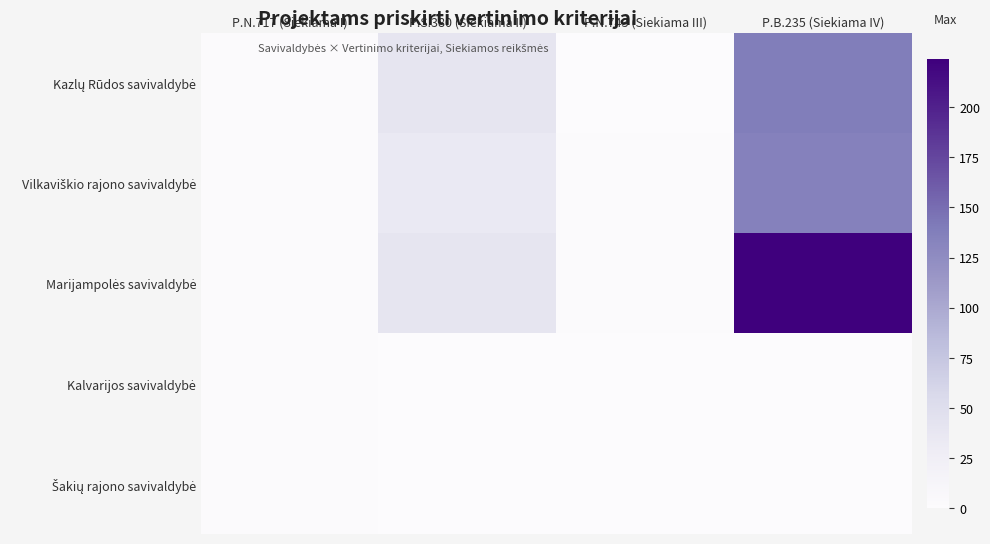

At P.N.717 (Siekiama I), list the series in order from largest to smallest.

Šakių rajono savivaldybė, Kazlų Rūdos savivaldybė, Vilkaviškio rajono savivaldybė, Marijampolės savivaldybė, Kalvarijos savivaldybė